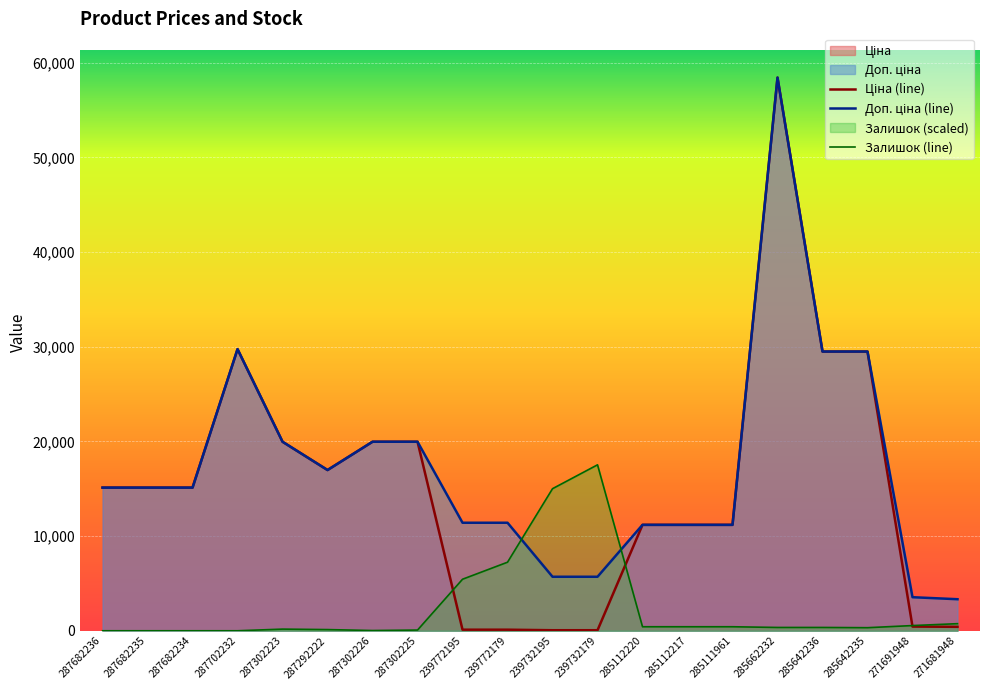

What is the difference between the Ціна values at 239772179 and 239732179?

57.0